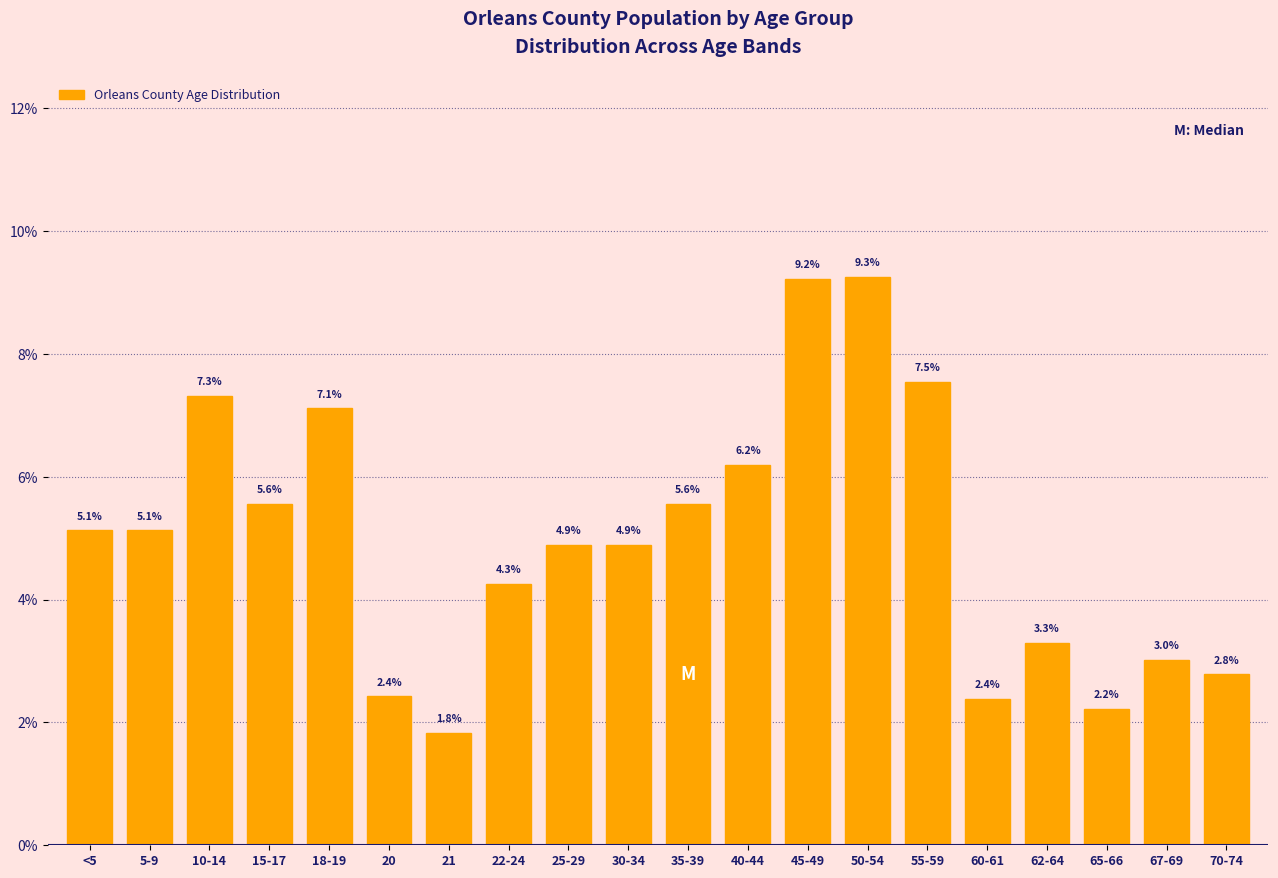

Reading left to right, extract all data points from this chart.

5.1	5.1	7.3	5.6	7.1	2.4	1.8	4.3	4.9	4.9	5.6	6.2	9.2	9.3	7.5	2.4	3.3	2.2	3.0	2.8